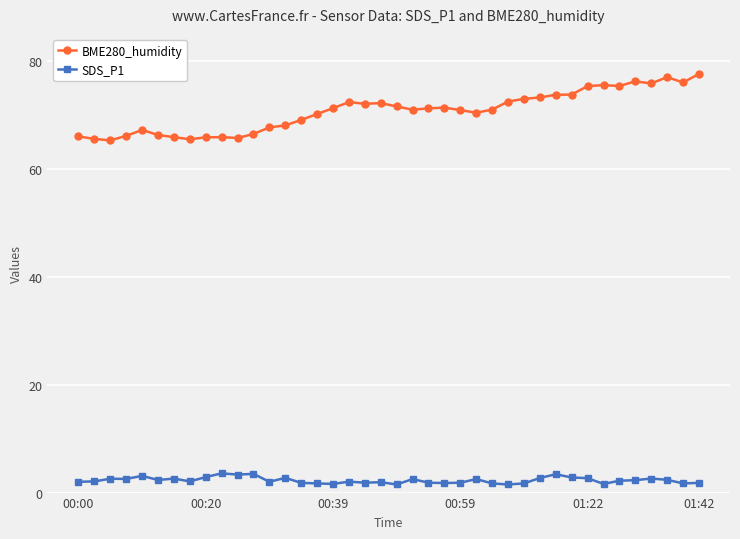

What is the value of the SDS_P1 point at the 15th from the left?

1.8